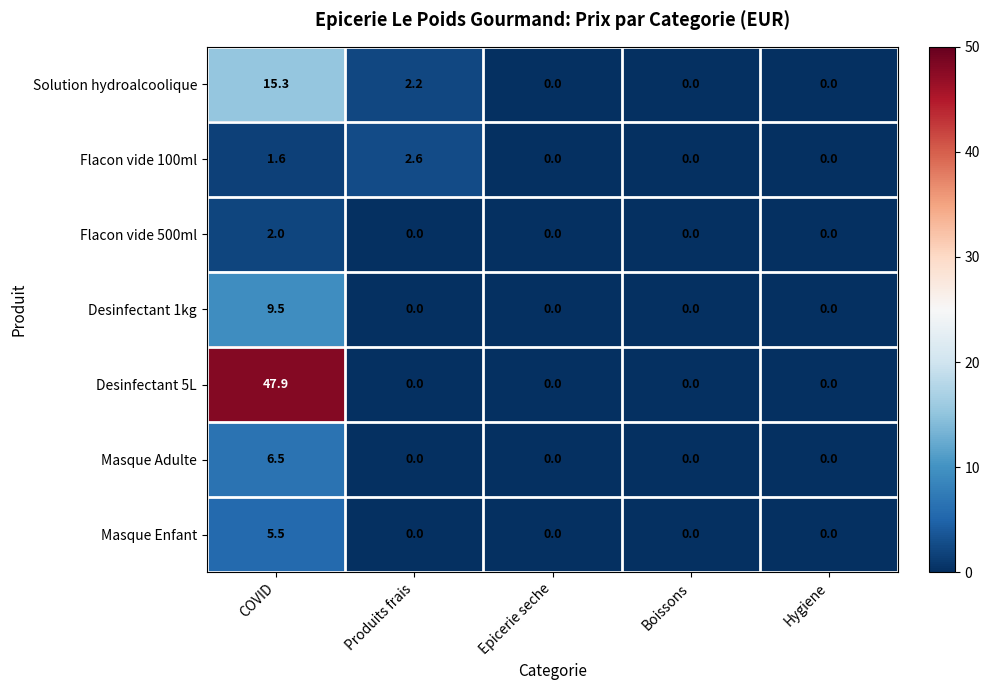

What is the greatest value displayed?

47.9